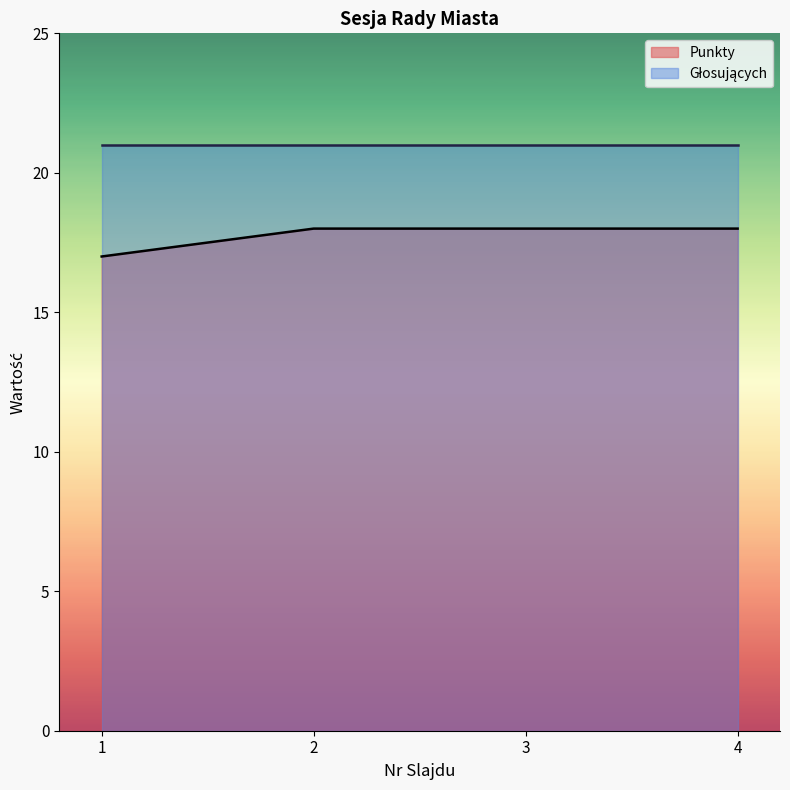

Which has a higher value, 1 or 2?

2